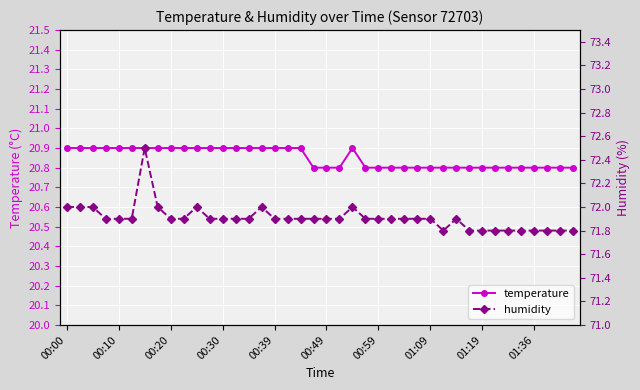

Reading left to right, what are all the values shown in this chart?

temperature: 20.9	20.9	20.9	20.9	20.9	20.9	20.9	20.9	20.9	20.9	20.9	20.9	20.9	20.9	20.9	20.9	20.9	20.9	20.9	20.8	20.8	20.8	20.9	20.8	20.8	20.8	20.8	20.8	20.8	20.8	20.8	20.8	20.8	20.8	20.8	20.8	20.8	20.8	20.8	20.8
humidity: 72.0	72.0	72.0	71.9	71.9	71.9	72.5	72.0	71.9	71.9	72.0	71.9	71.9	71.9	71.9	72.0	71.9	71.9	71.9	71.9	71.9	71.9	72.0	71.9	71.9	71.9	71.9	71.9	71.9	71.8	71.9	71.8	71.8	71.8	71.8	71.8	71.8	71.8	71.8	71.8